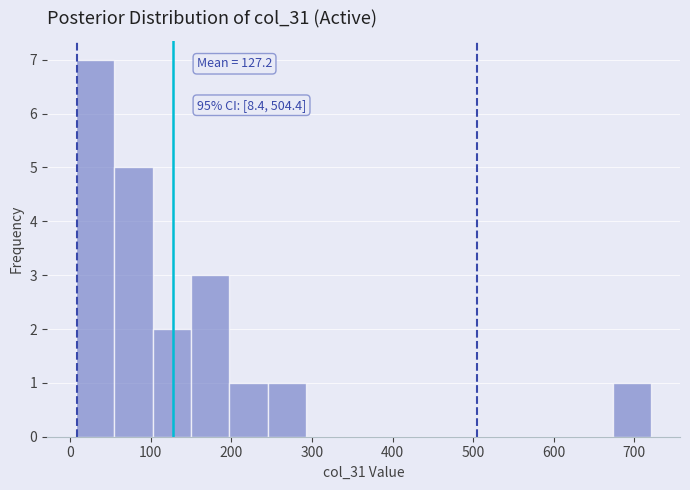

Over which range of the x-axis is the bar tallest?

10 to 50